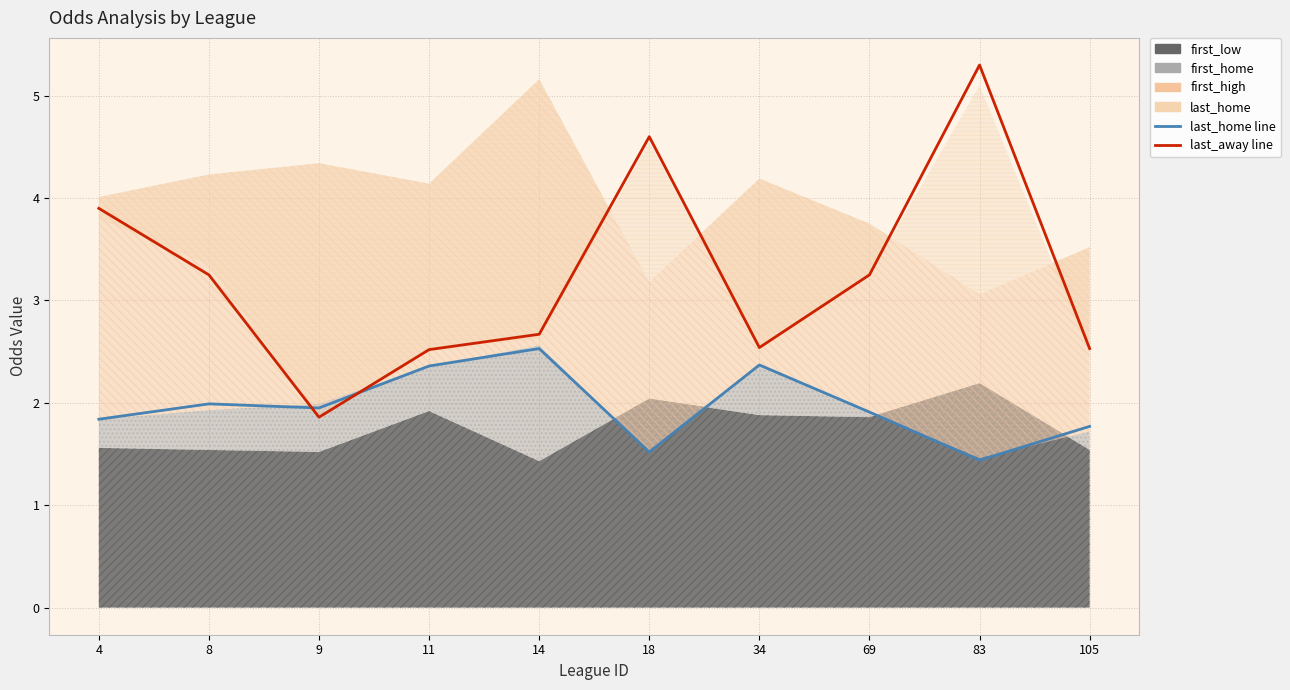

Between 34 and 11, which is larger?

34